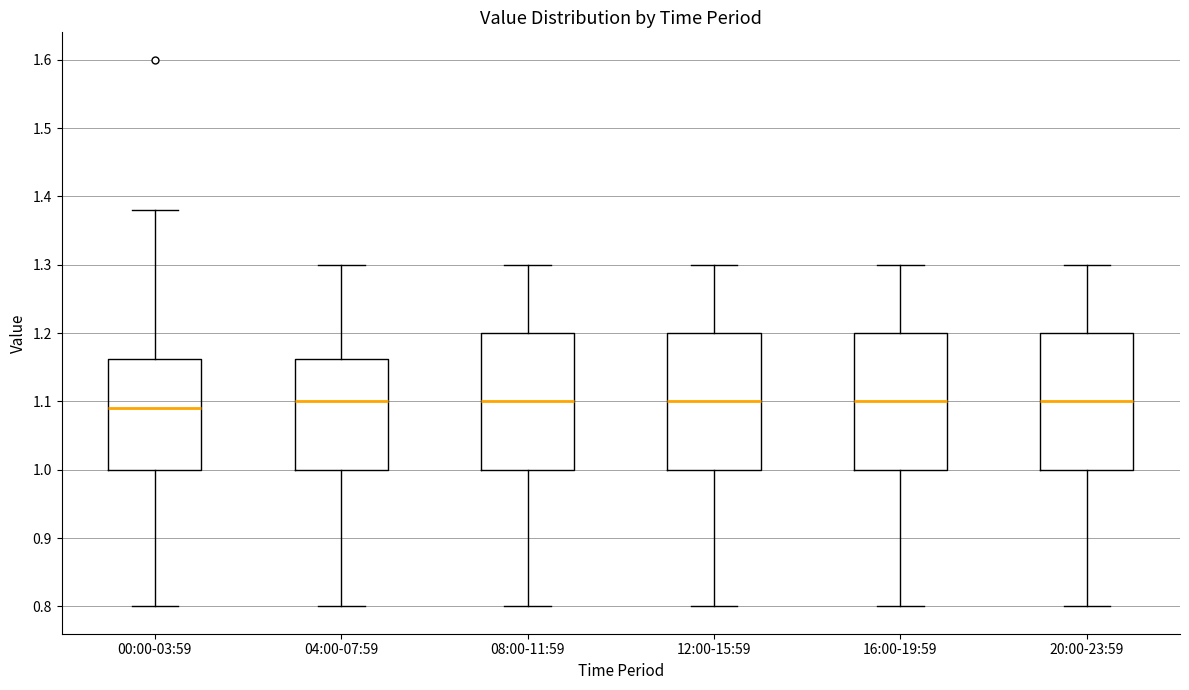

Where does the median line of the box for 20:00-23:59 sit on the y-axis? The values are not printed on the chart, so give them approximately, as read against the axis.

1.10